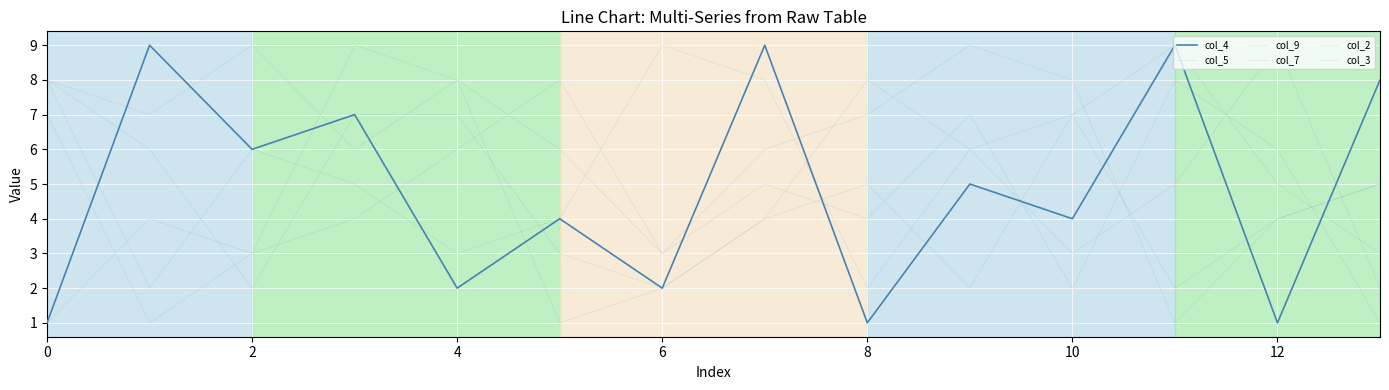

Does the chart have visible grid lines?

Yes